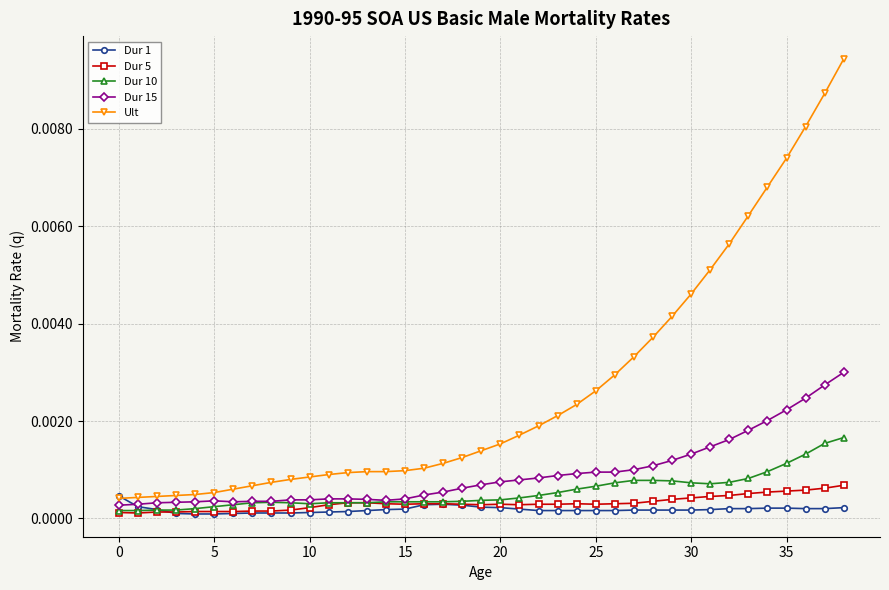

Which series has the largest total across all categories?

Ult